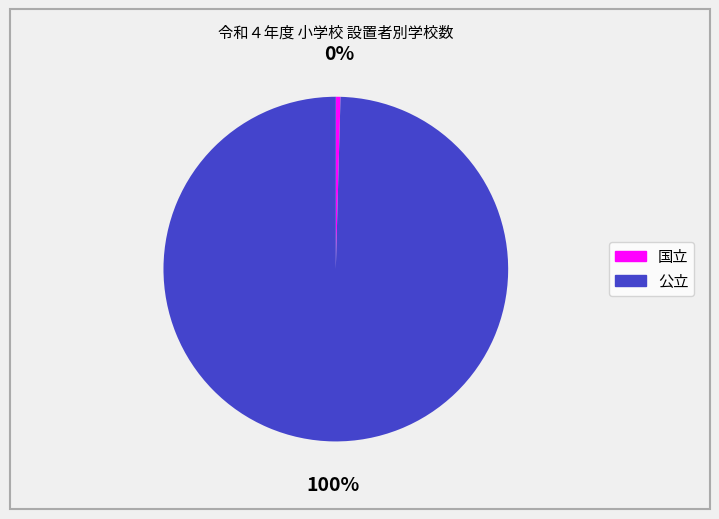

Combined, do 公立 and 国立 account for over 50%?

Yes